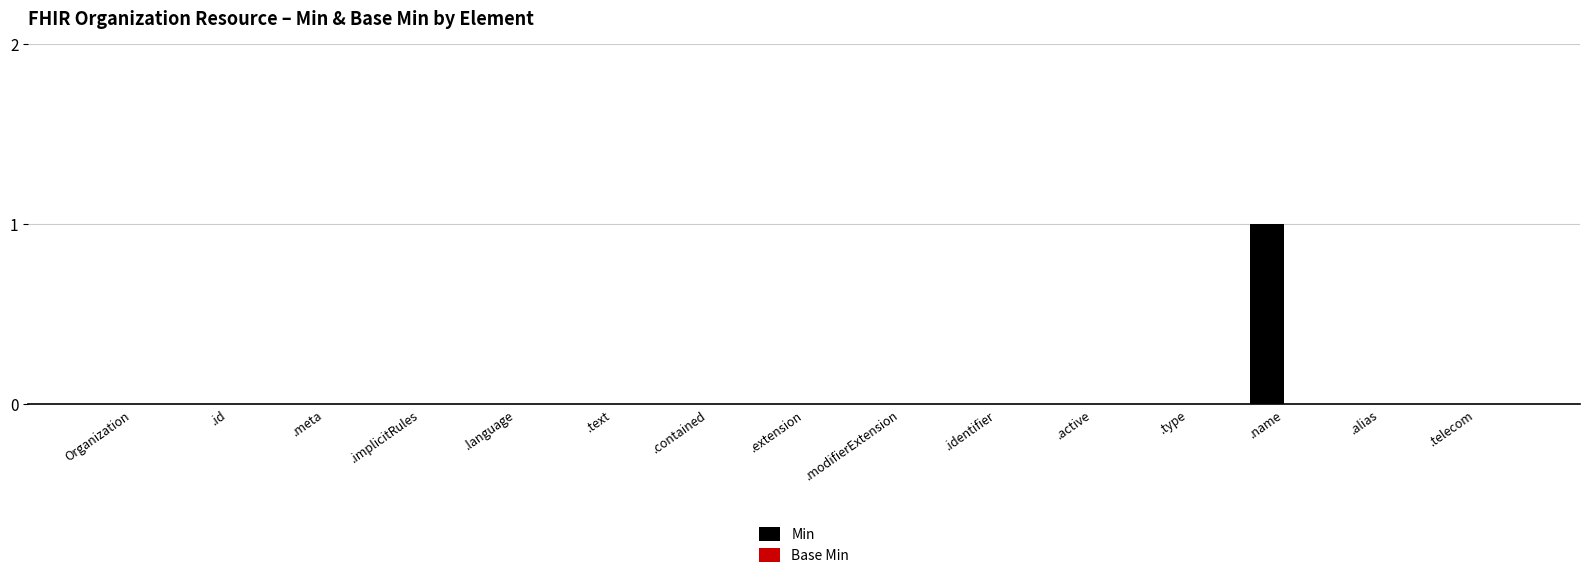

At which category does the chart reach its peak across all series?

.name